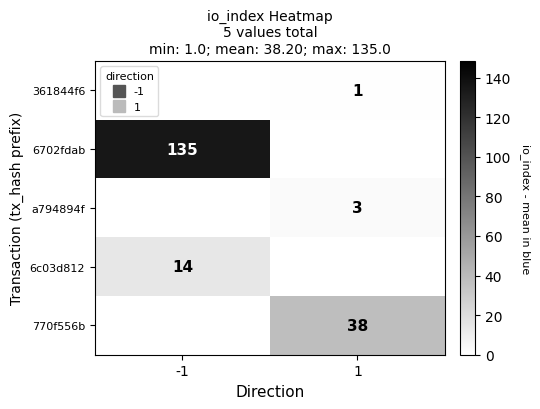

What is the highest value of the 6702fdab series?

135